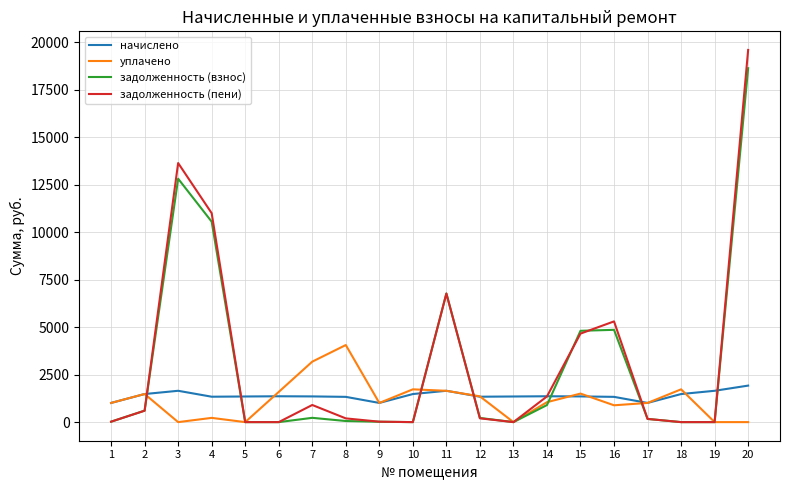

At which category is the sum across all series the highest?

20